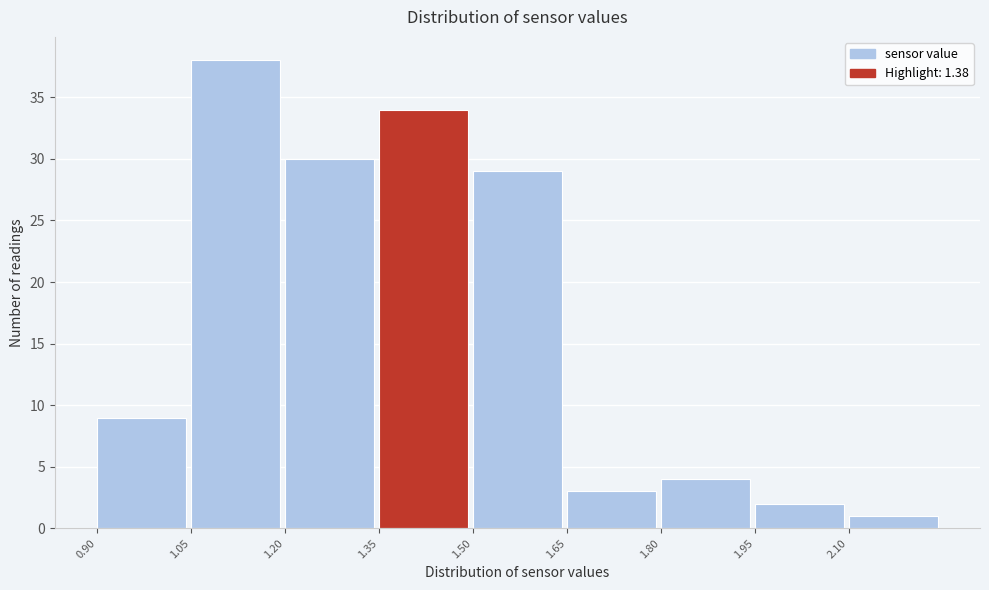

Reading left to right, list every bar in this chart as the range it spans on the x-axis followed by its height. Neither the bar edges nor the heights are printed on the chart, so give them approximately, as read against the axes.

0.90 to 1.05: 9
1.05 to 1.20: 38
1.20 to 1.35: 30
1.35 to 1.50: 34
1.50 to 1.65: 29
1.65 to 1.80: 3
1.80 to 1.95: 4
1.95 to 2.10: 2
2.10 to 2.25: 1